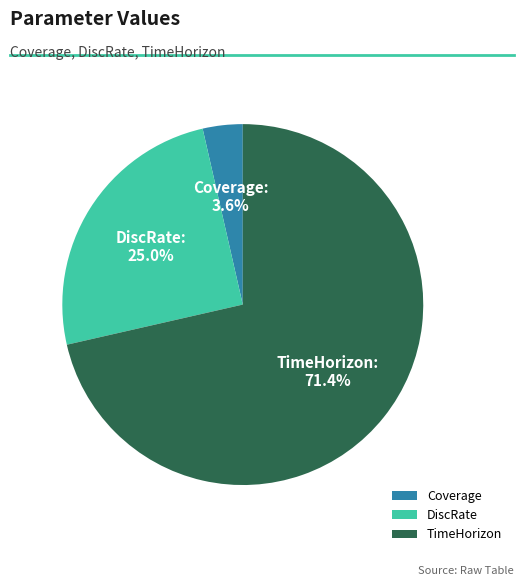

What percentage is the DiscRate slice, to the nearest percent?

25%